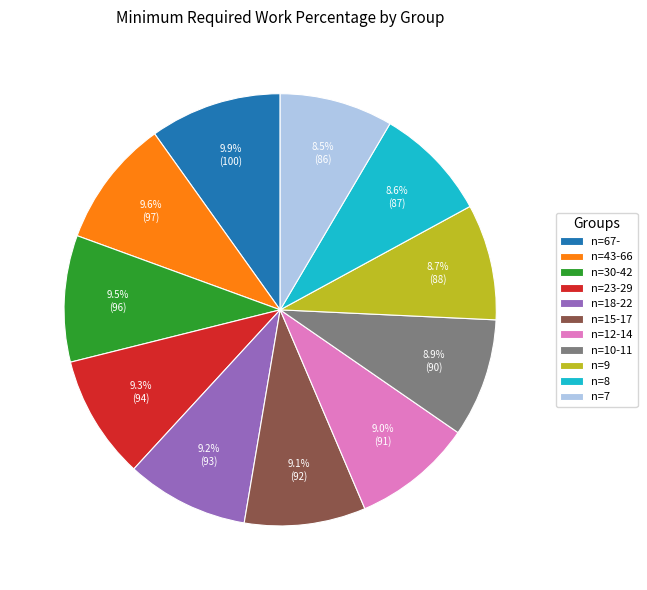

How many segments does this pie chart have?

11